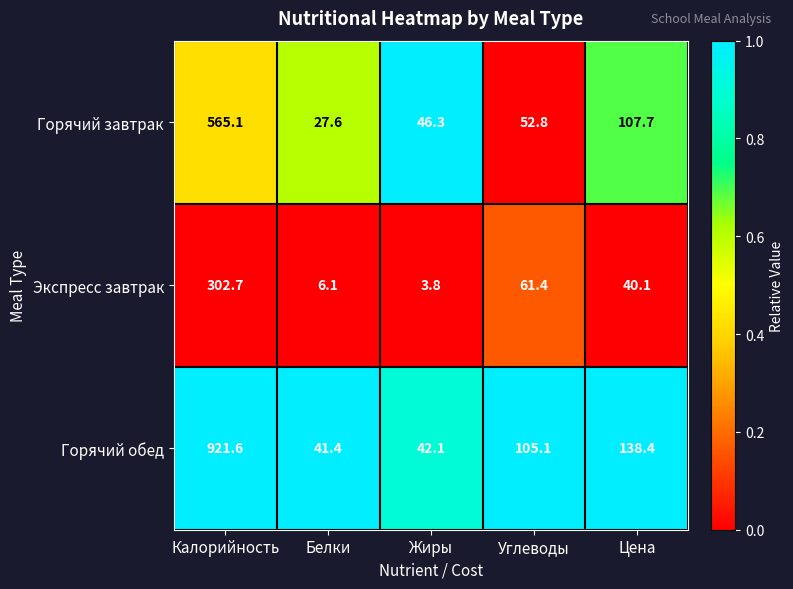

Where is Экспресс завтрак nearest to the value 153?

Углеводы